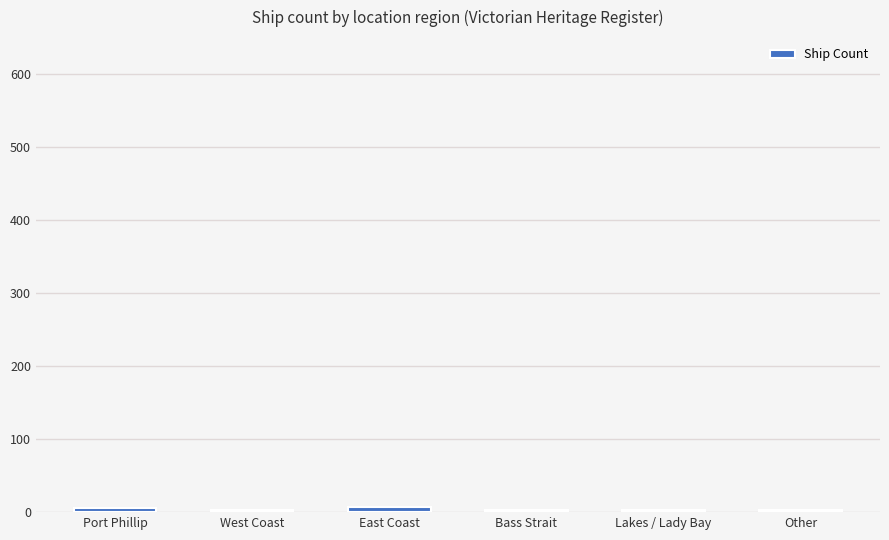

What is the label of the 4th bar from the right?

East Coast